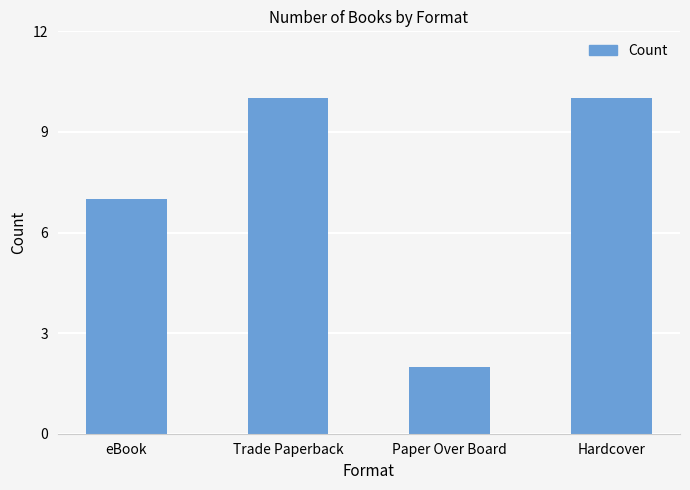

True or false: the data shows 5 at Trade Paperback.

False